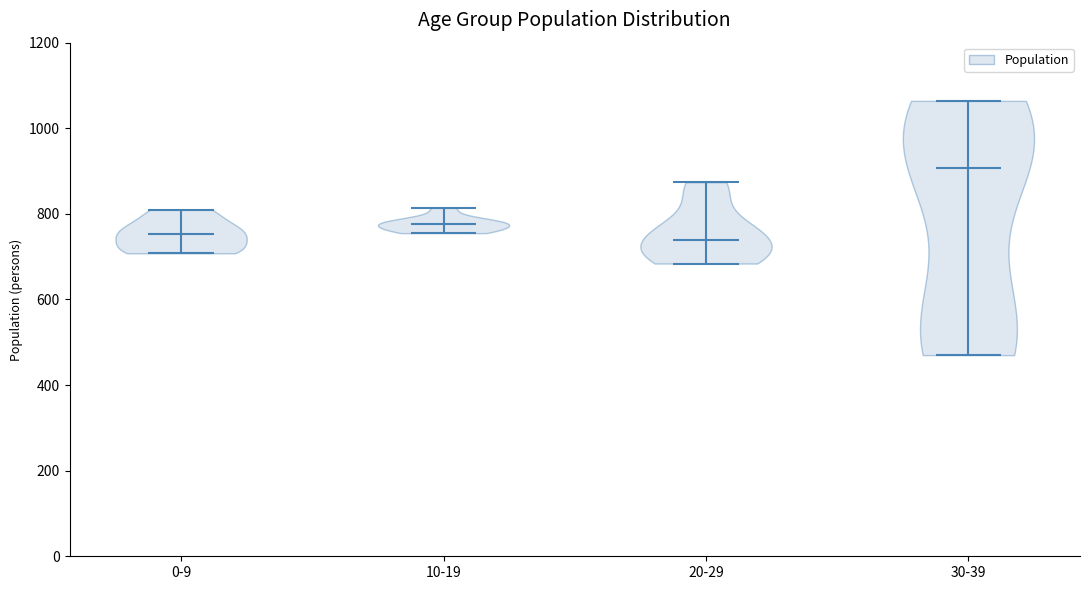

Which violin has the highest median line?

30-39